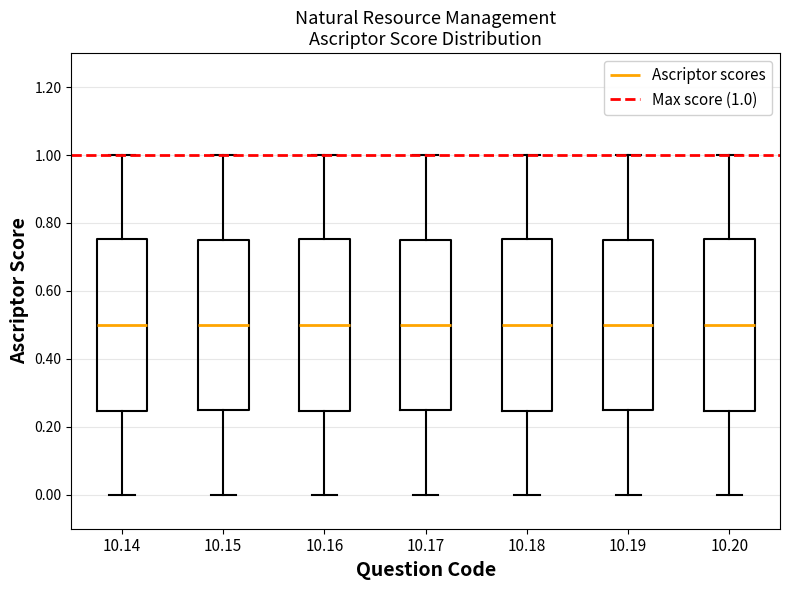

Reading left to right, read every box against the y-axis: the position of its median line, the range the box covers, and the ends of its whiskers. The values are not printed on the chart, so give them approximately, as read against the axis.

10.14: median 0.50, box 0.24 to 0.76, whiskers 0.00 to 1.00
10.15: median 0.50, box 0.26 to 0.76, whiskers 0.00 to 1.00
10.16: median 0.50, box 0.24 to 0.76, whiskers 0.00 to 1.00
10.17: median 0.50, box 0.26 to 0.76, whiskers 0.00 to 1.00
10.18: median 0.50, box 0.24 to 0.76, whiskers 0.00 to 1.00
10.19: median 0.50, box 0.26 to 0.76, whiskers 0.00 to 1.00
10.20: median 0.50, box 0.24 to 0.76, whiskers 0.00 to 1.00